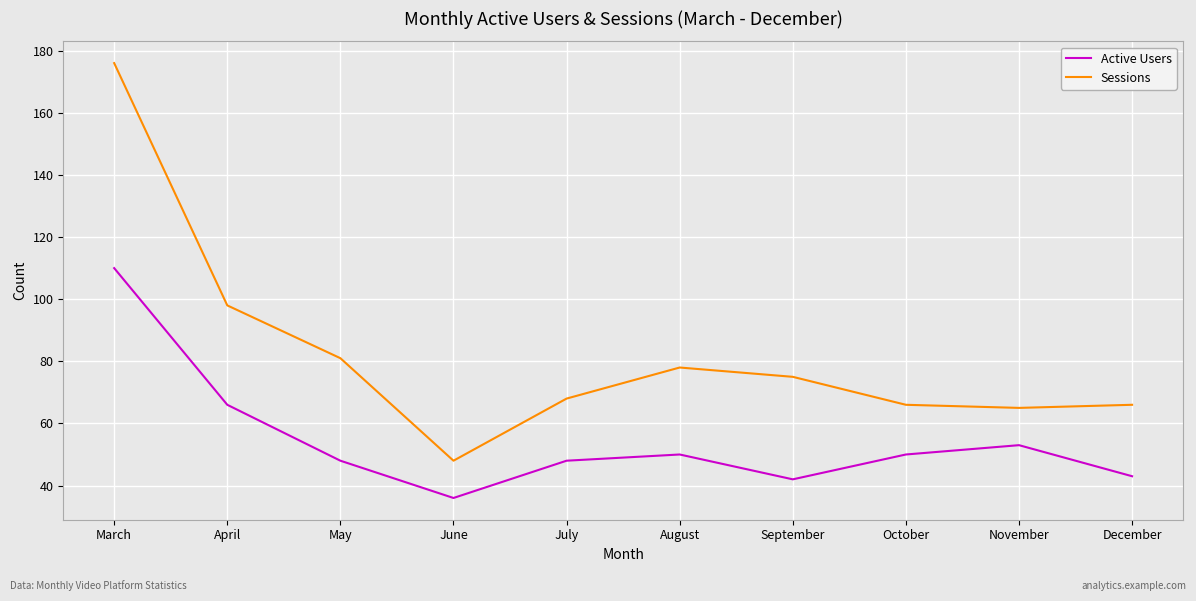

What is the difference between the Sessions values at March and May?

95